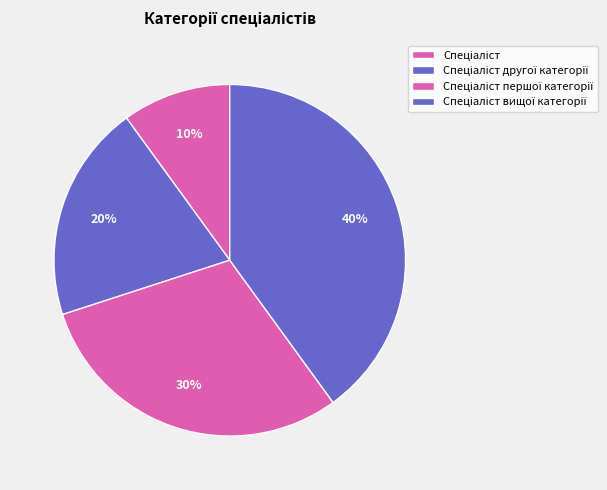

To the nearest percent, what portion does Спеціаліст represent?

10%